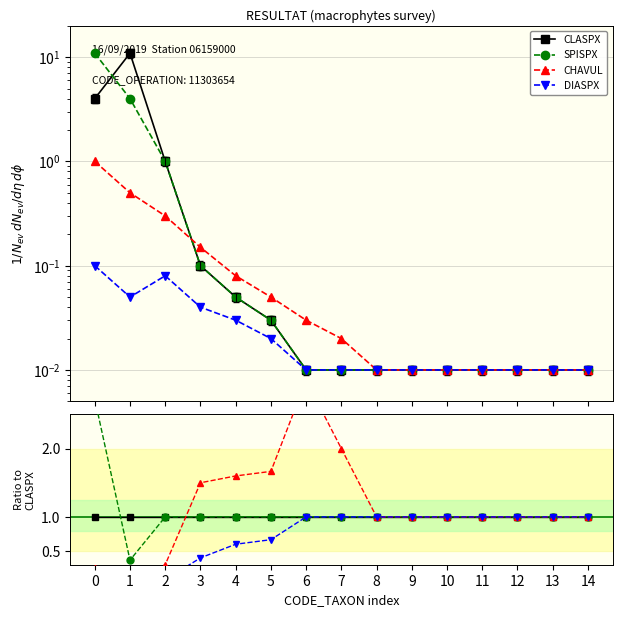

In DIASPX, how many points are lower than both neighbors (excluding endpoints)?

1